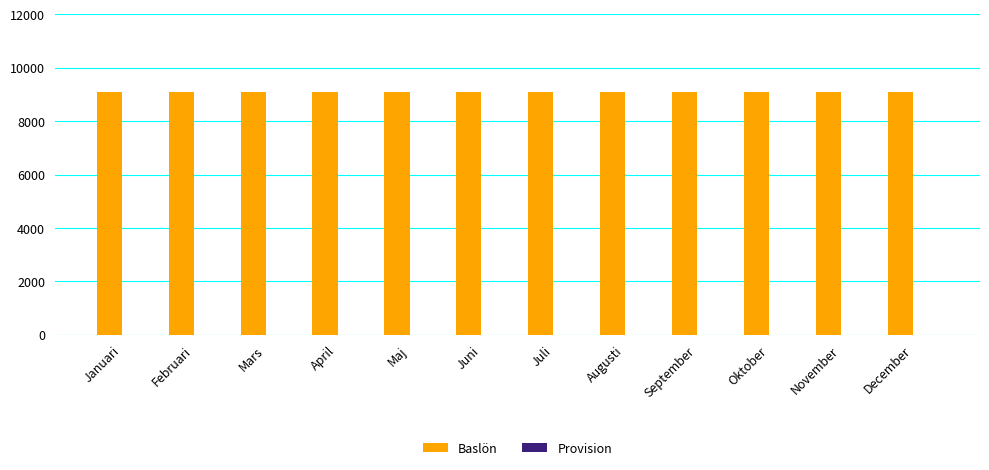

Which series has the largest range (max minus min)?

Baslön